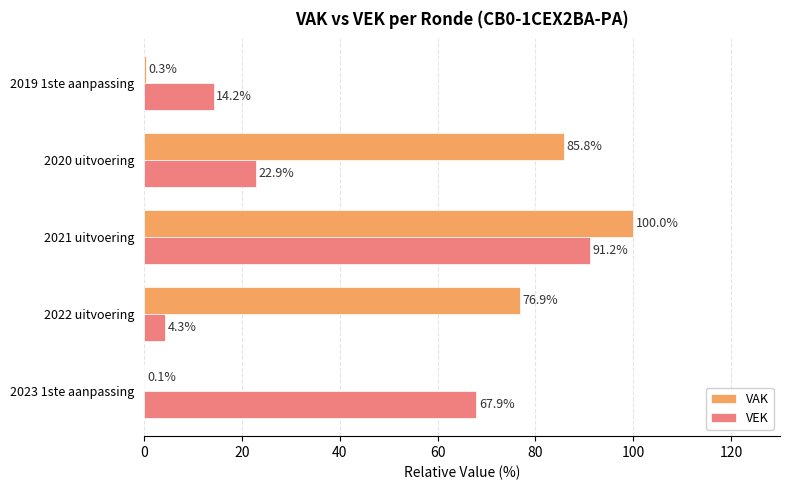

Is the value of VAK at 2023 1ste aanpassing greater than the value of VEK at 2020 uitvoering?

No